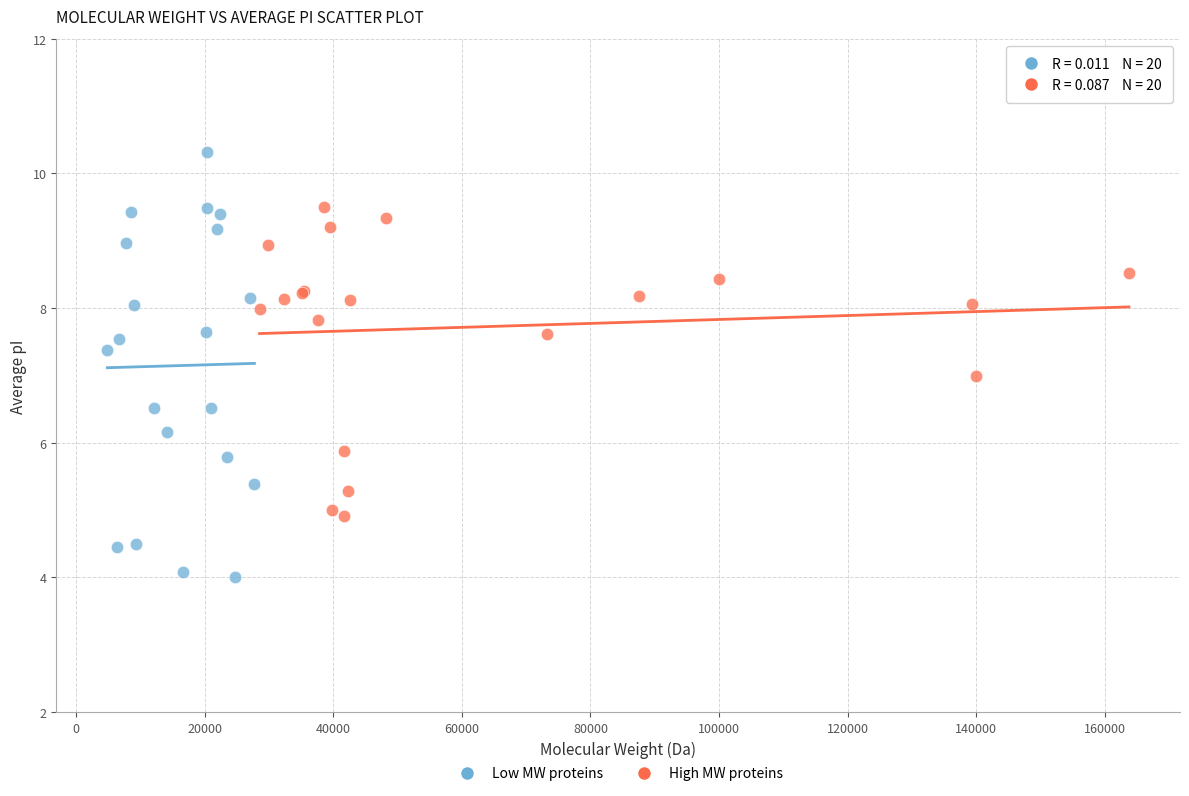

Which series contains the lowest Y value?

Low MW proteins